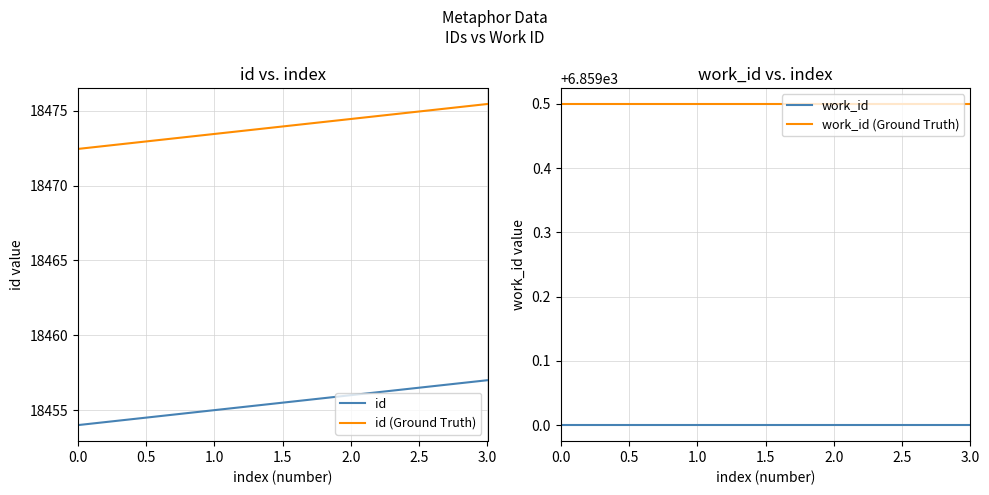

True or false: work_id (Ground Truth) and work_id cross at least once.

False